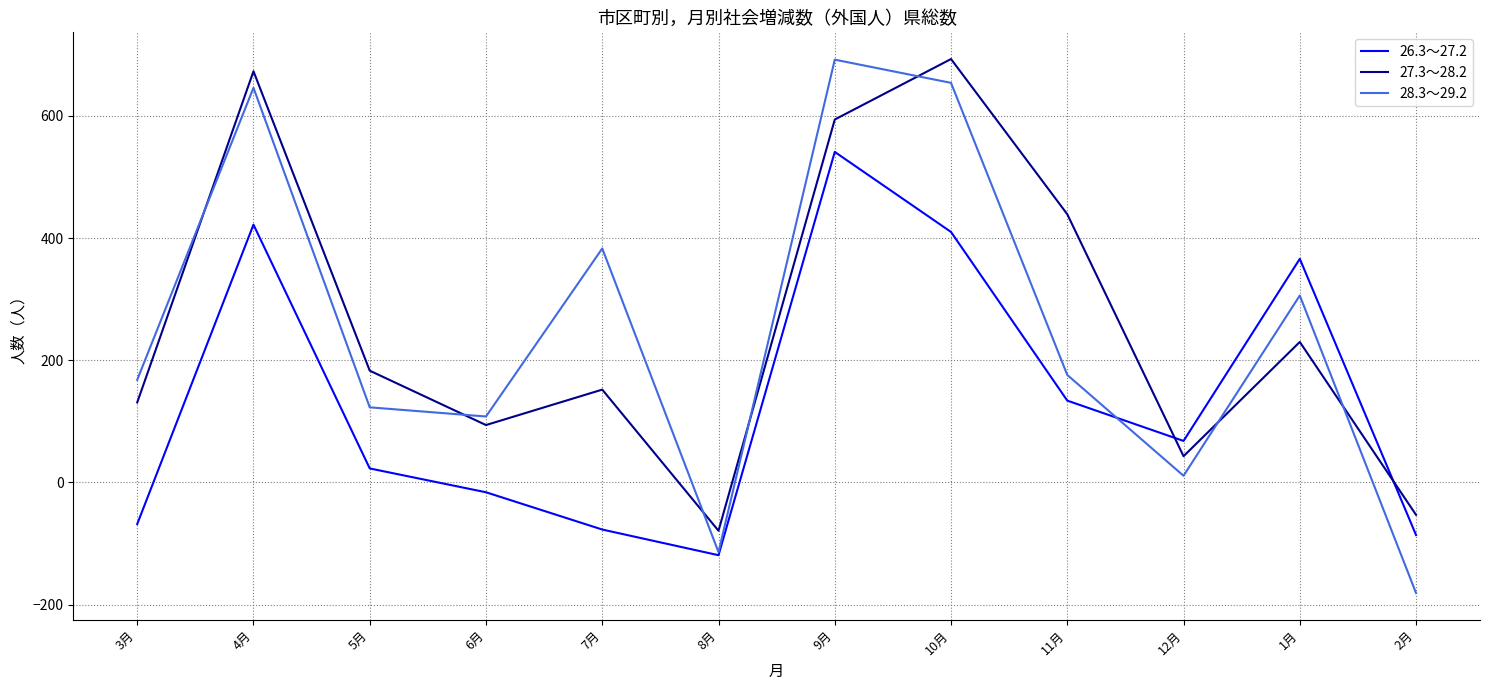

True or false: 26.3～27.2 and 27.3～28.2 cross at least once.

True